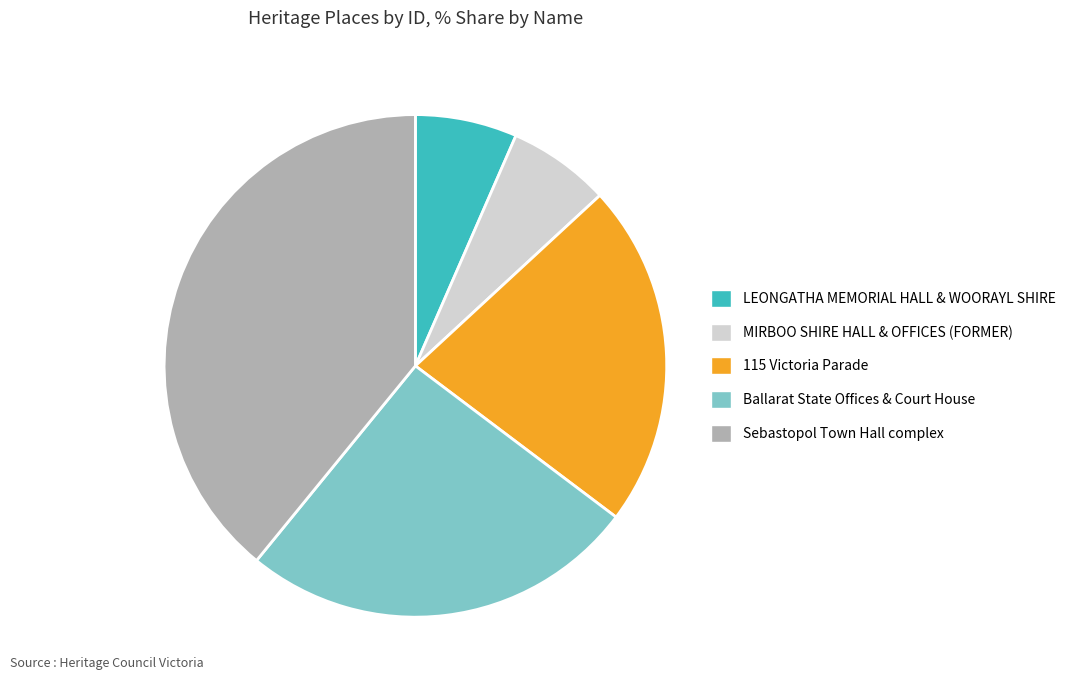

Which slice is the largest?

Sebastopol Town Hall complex